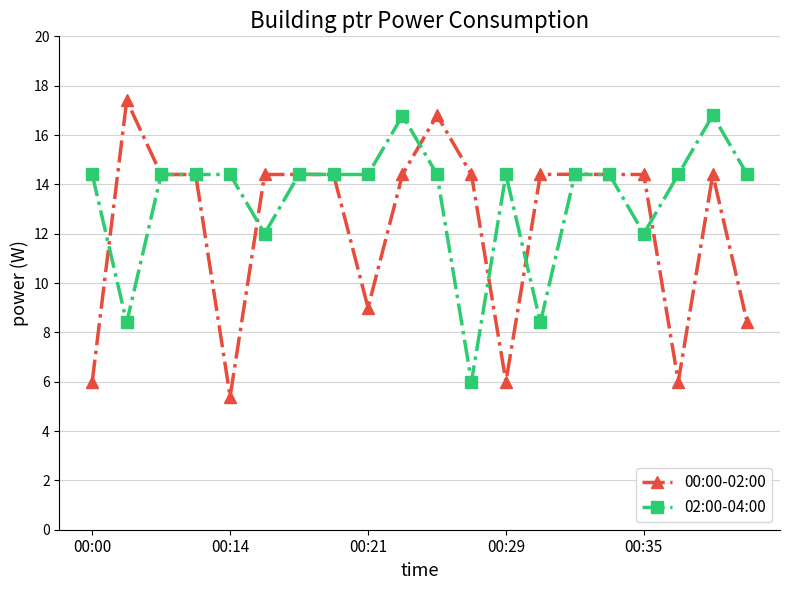

What is the highest value of the 00:00-02:00 series?

17.4